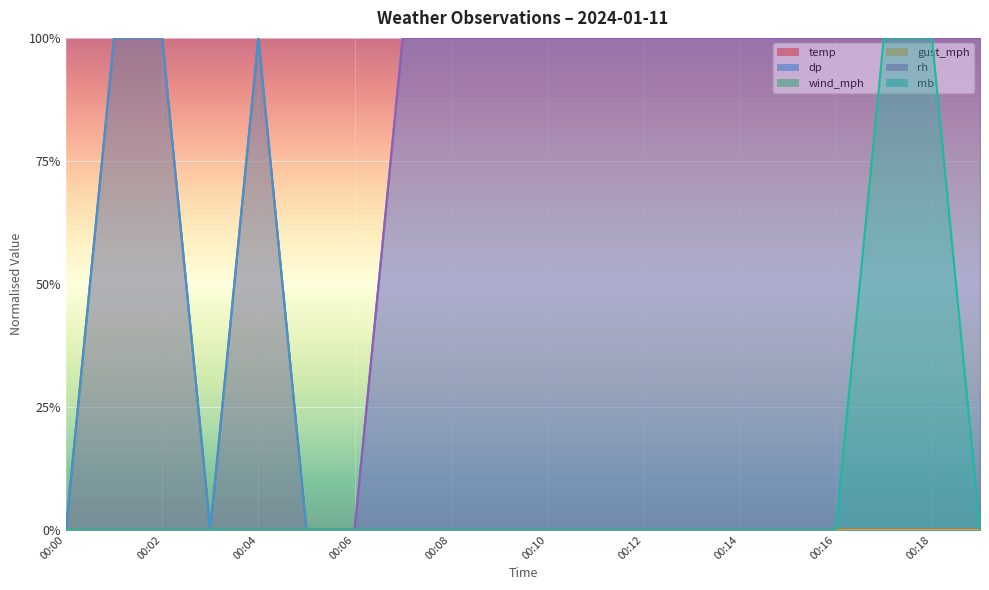

True or false: dp and temp intersect in this chart.

False